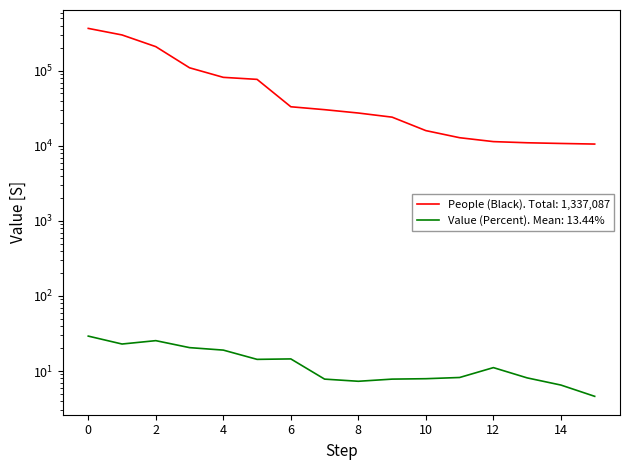

Reading left to right, what are all the values shown in this chart?

People (Black): 368390.0	301268.0	210408.0	109980.0	82021.0	77076.0	33257.0	30415.0	27440.0	24176.0	15992.0	12864.0	11413.0	11016.0	10784.0	10587.0
Value (Percent): 29.2	22.9	25.4	20.5	19.0	14.3	14.5	7.8	7.3	7.8	7.9	8.2	11.1	8.1	6.5	4.6